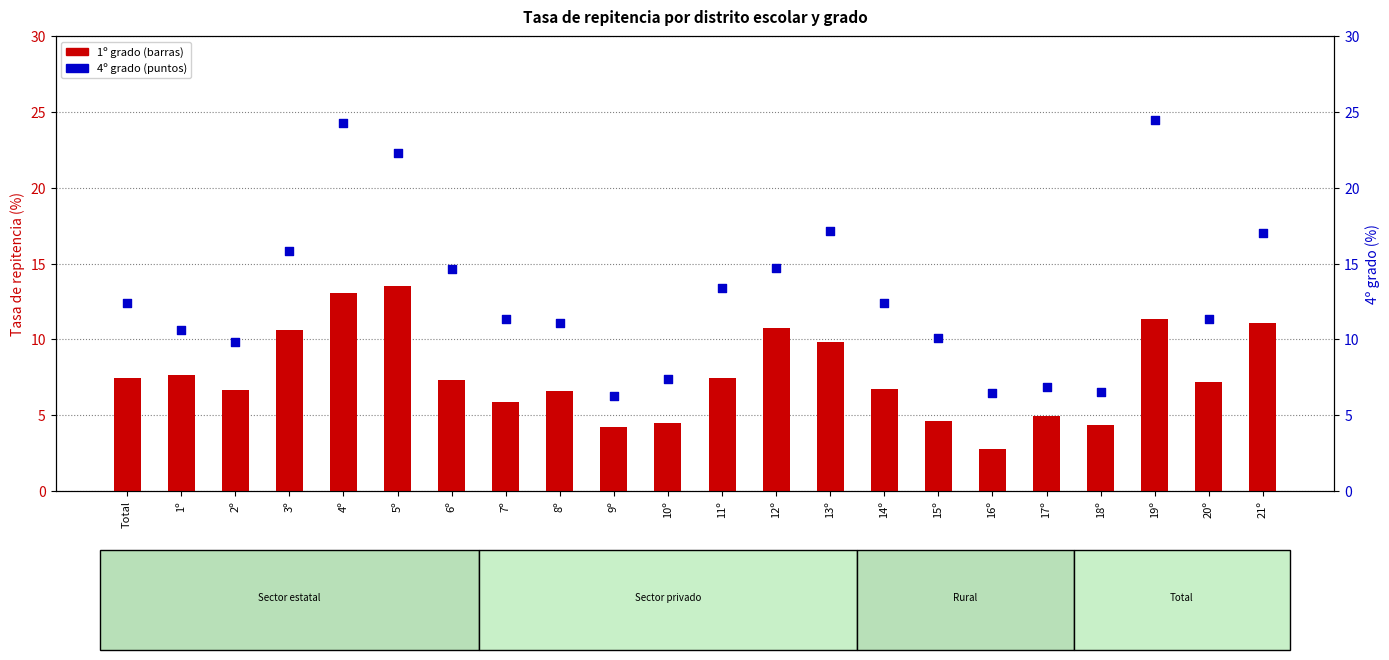

What is the total value across all series at 2º?

16.5